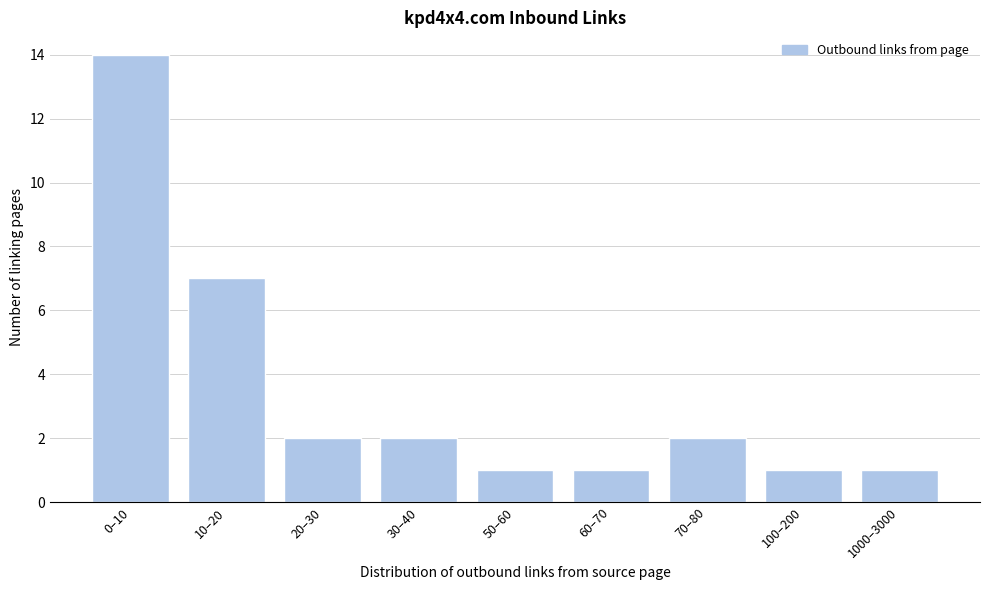

Reading right to left, what are all the values shown in this chart?

1000–3000=1	100–200=1	70–80=2	60–70=1	50–60=1	30–40=2	20–30=2	10–20=7	0–10=14